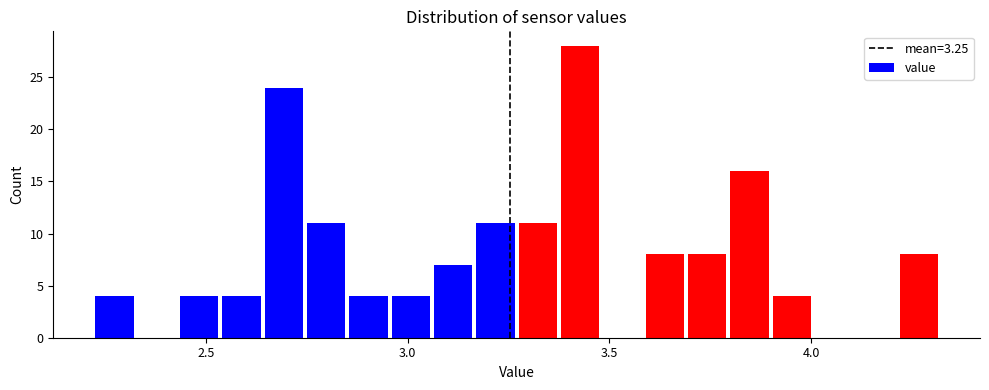

Read against the x-axis, roughly where is the centre of the tallest bar?

3.45